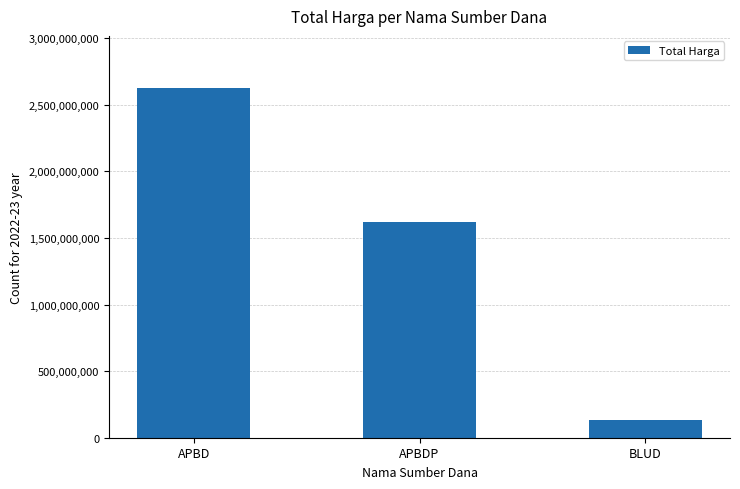

What is the ratio of the value at APBDP to the value at BLUD?

12.5